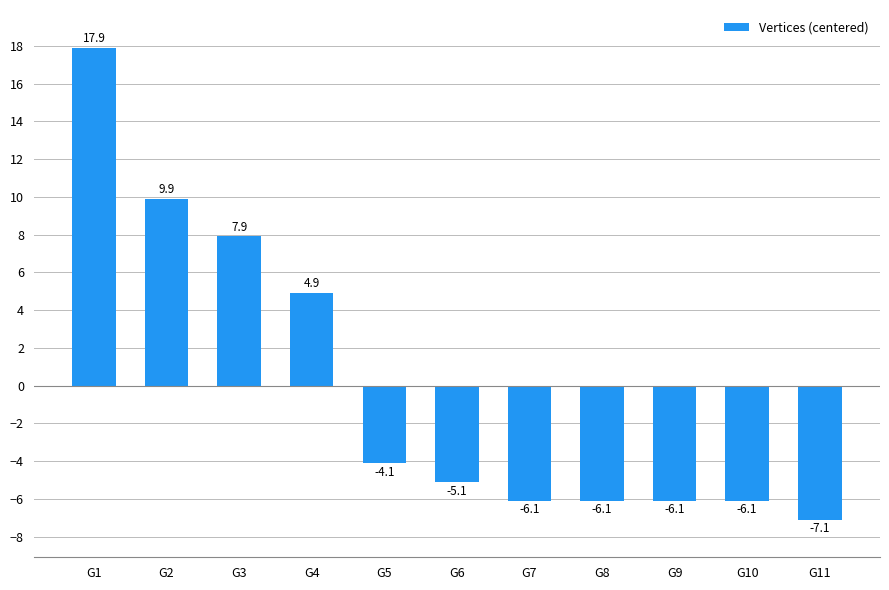

What is the change in value from G4 to G10?

-11.0